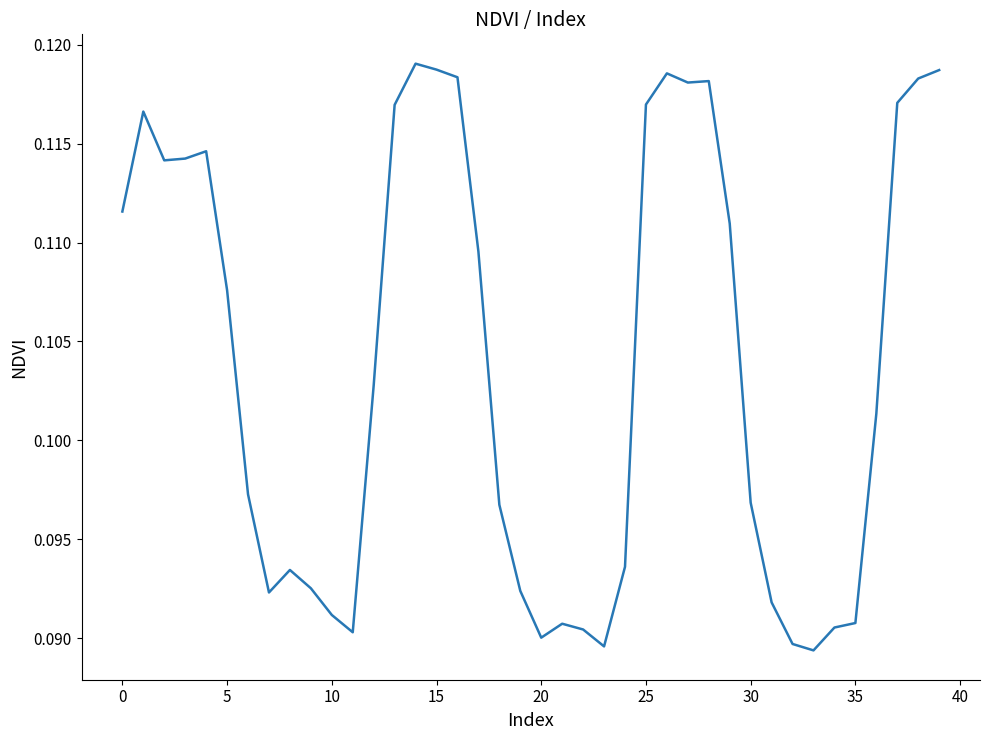

Which label corresponds to the smallest value in the chart?

33